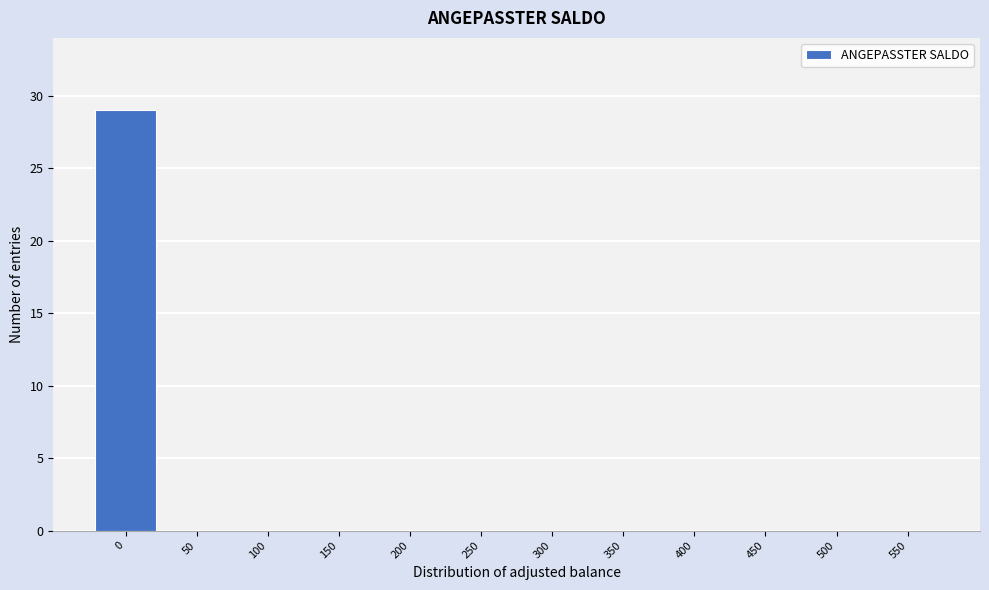

Reading left to right, what are all the values shown in this chart?

0=29	50=0	100=0	150=0	200=0	250=0	300=0	350=0	400=0	450=0	500=0	550=0